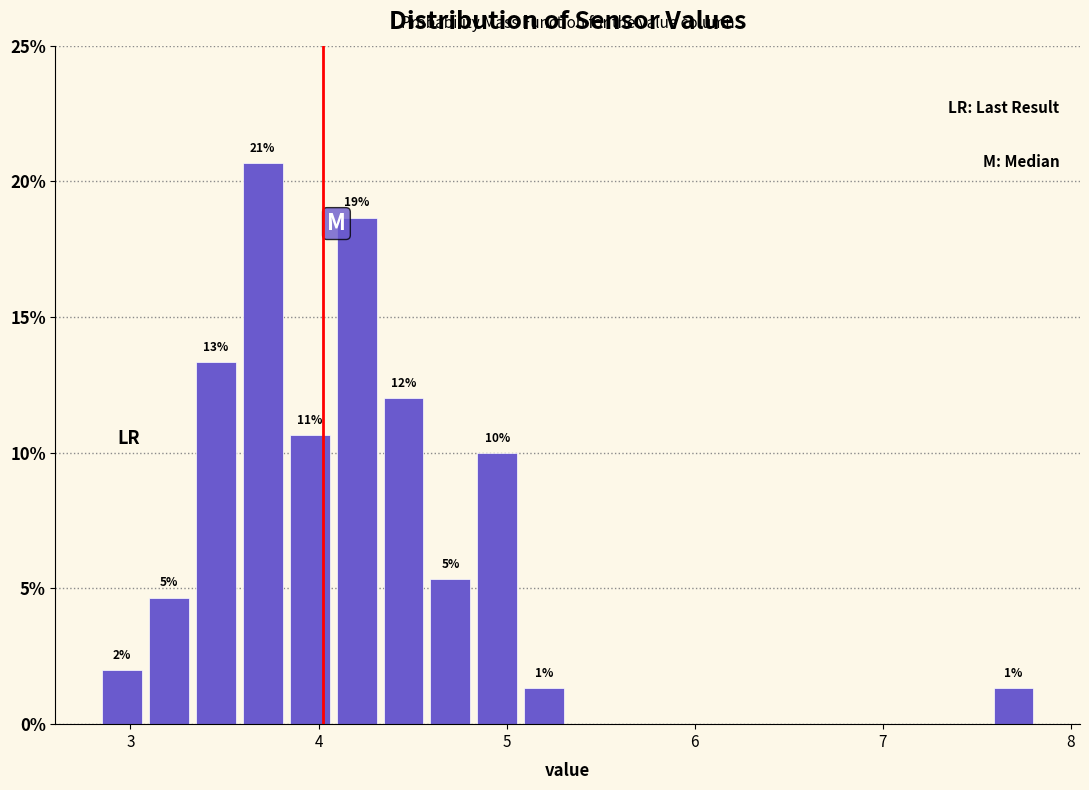

Around what value on the x-axis is the tallest bar? Give the approximate position of its centre, as read against the axis.

3.7